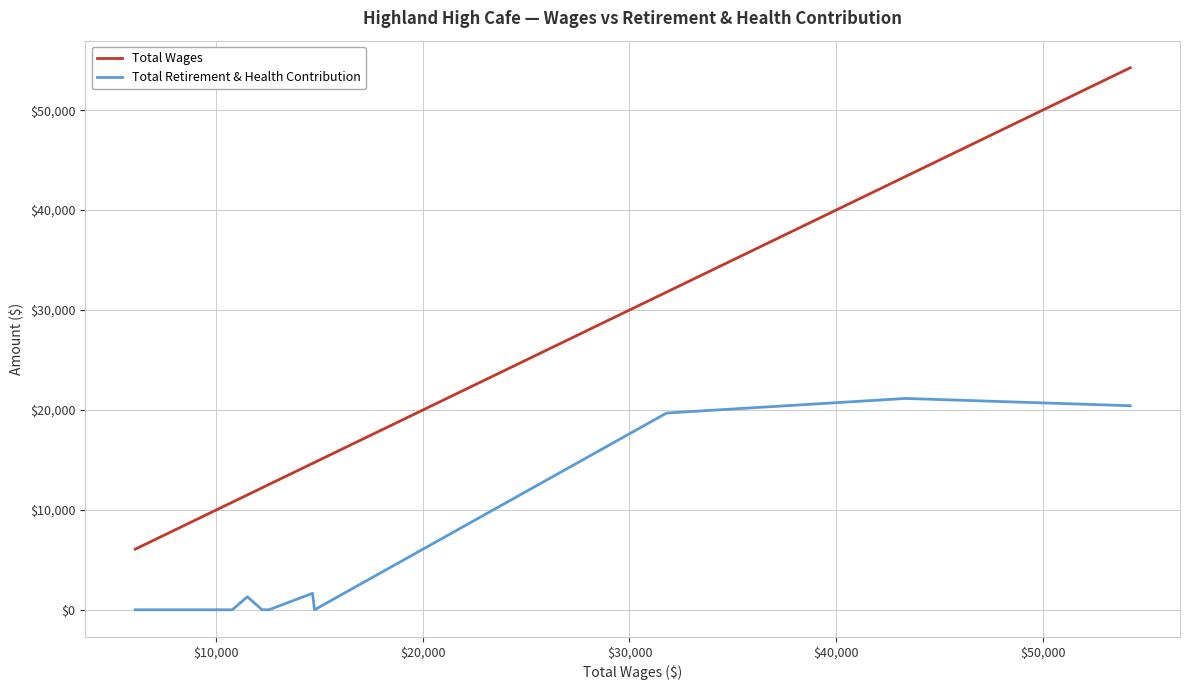

Which series has the largest range (max minus min)?

Total Wages